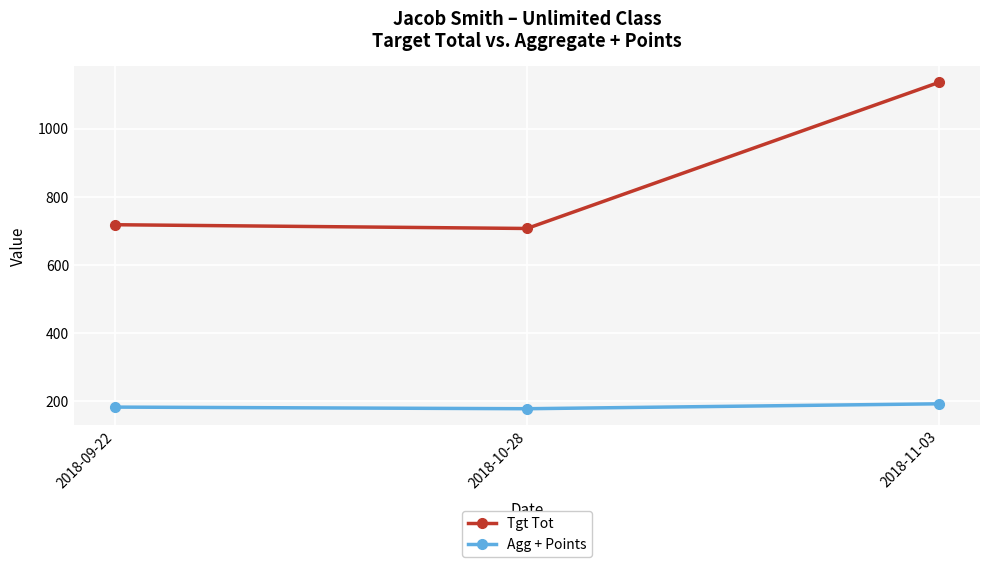

How many values in the Tgt Tot series are below 718?

1